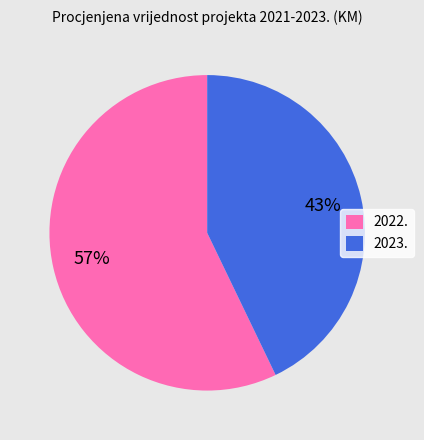

Is there any slice that represents more than half of the pie?

Yes